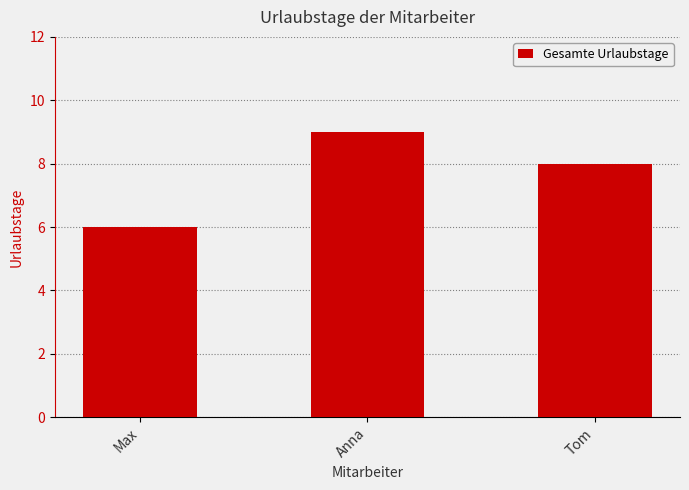

Which has a higher value, Max or Anna?

Anna